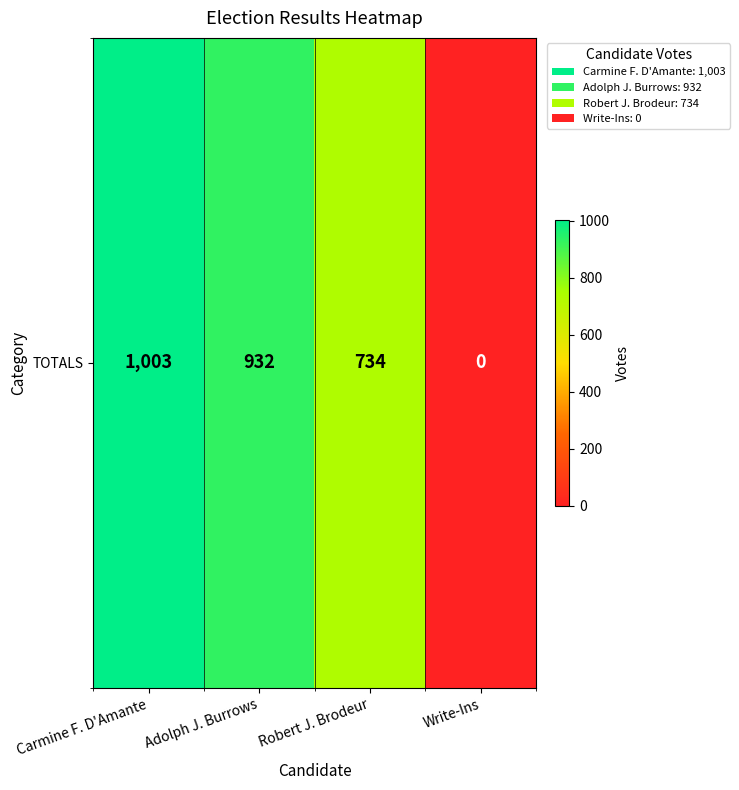

What is the change in value from Adolph J. Burrows to Write-Ins?

-932